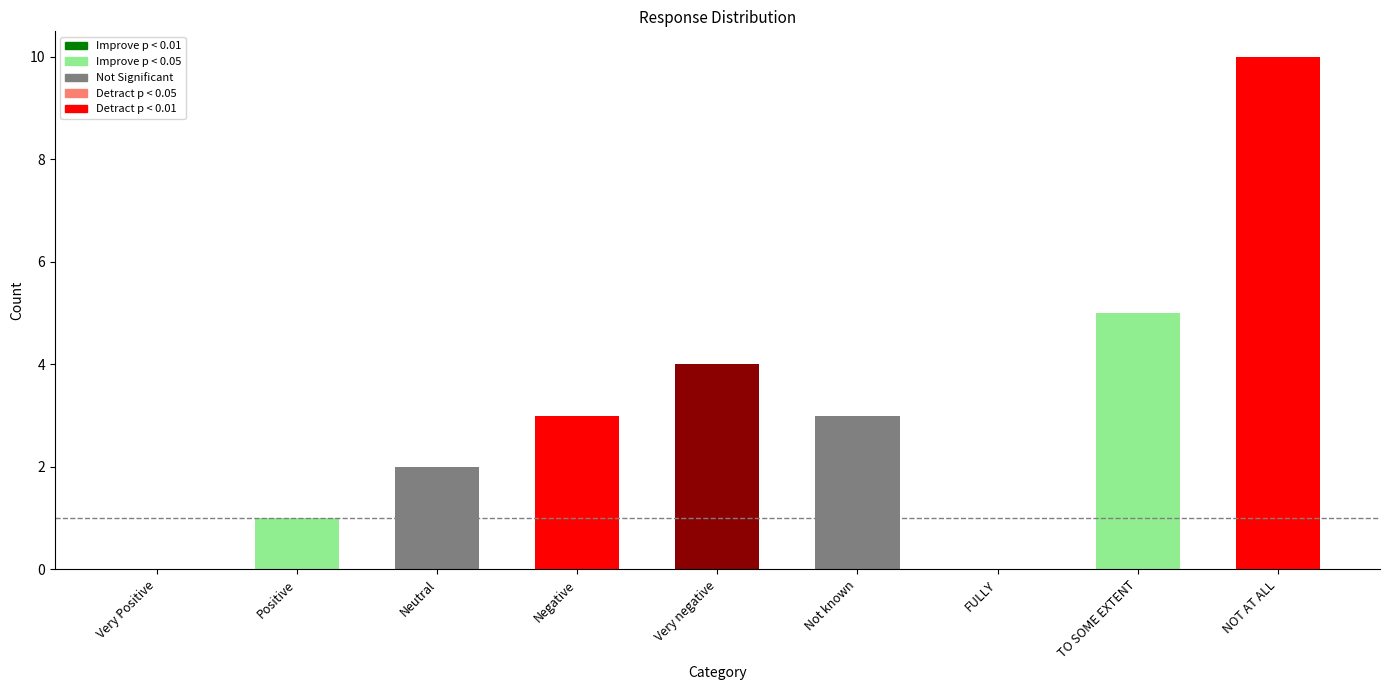

At which category does the chart reach its minimum across all series?

Very Positive